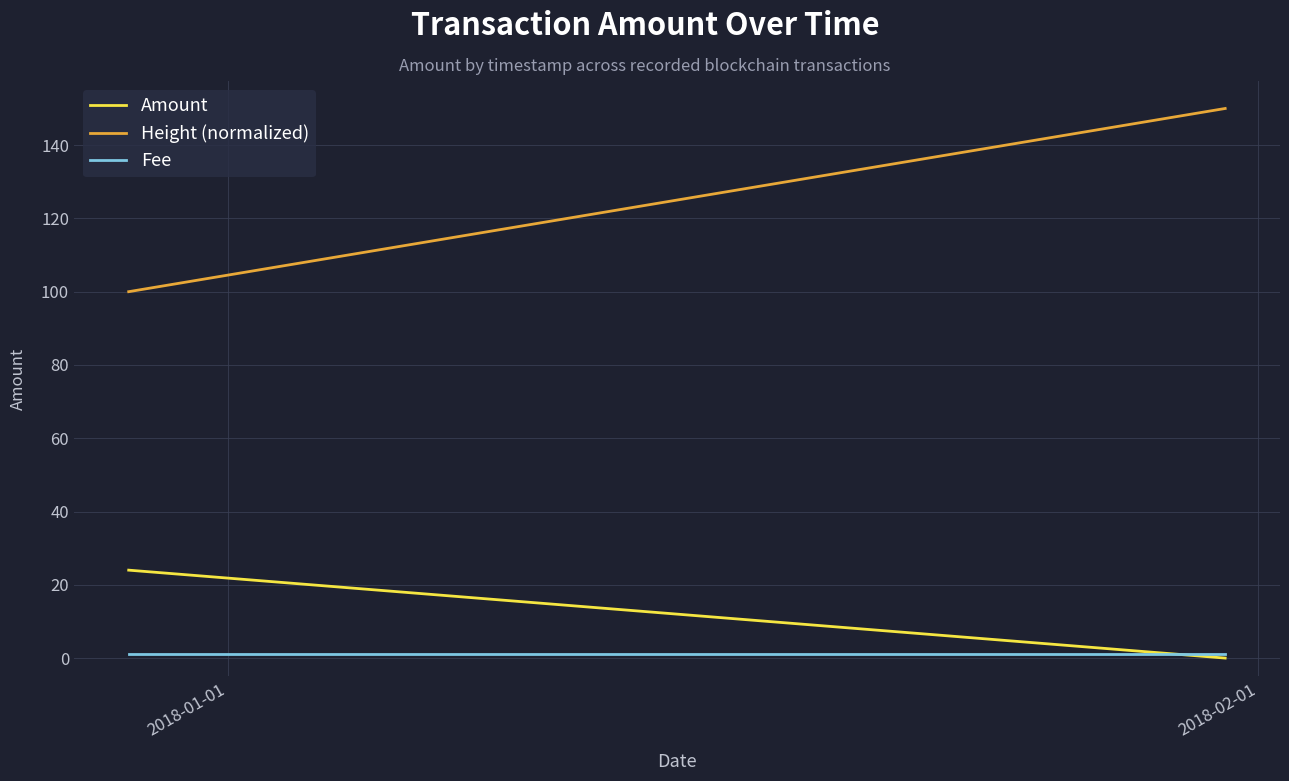

True or false: Height (normalized) and Fee cross at least once.

False